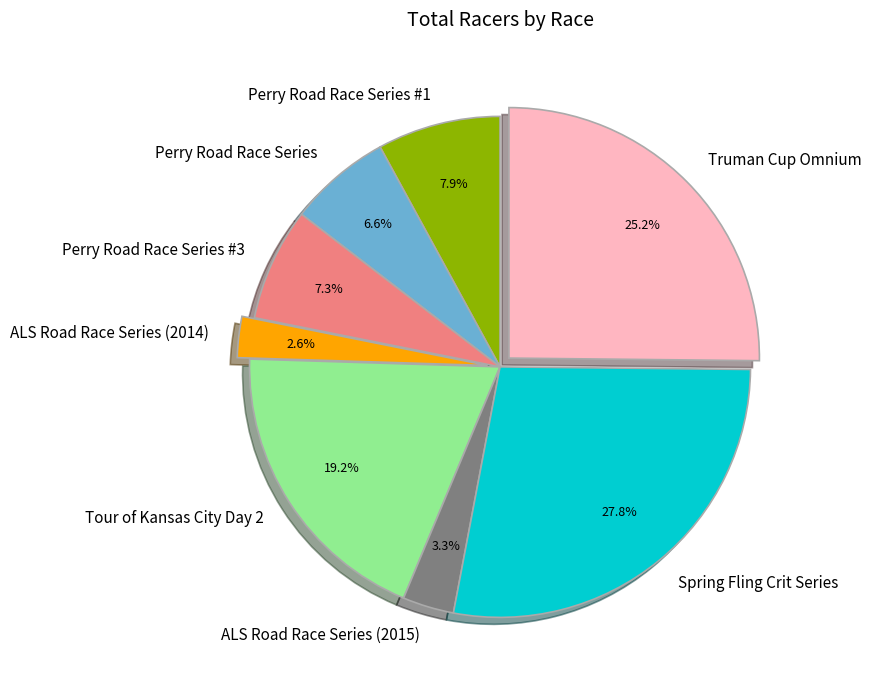

The ALS Road Race Series (2014) slice represents 3% of the pie. True or false?

True